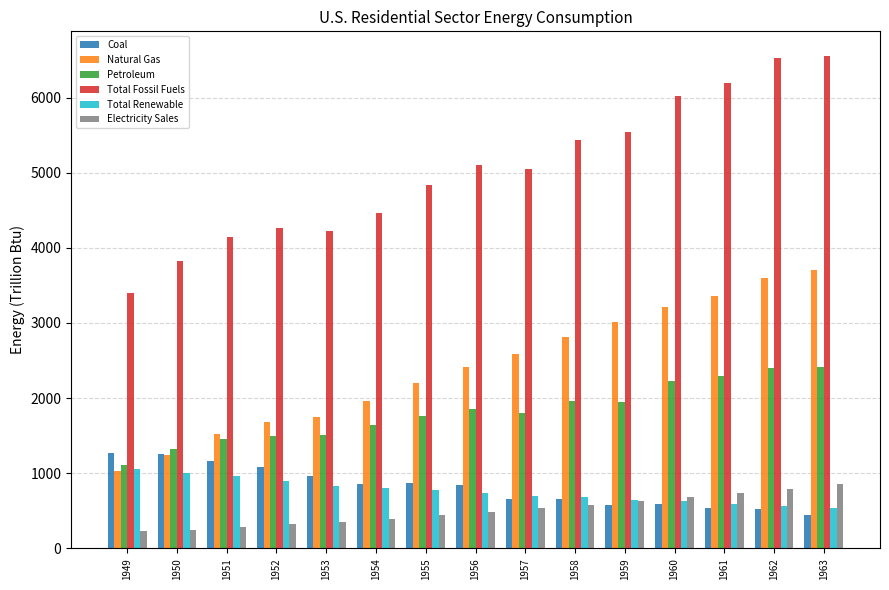

Rank the series by their maximum value, from highest to lowest.

Total Fossil Fuels, Natural Gas, Petroleum, Coal, Total Renewable, Electricity Sales